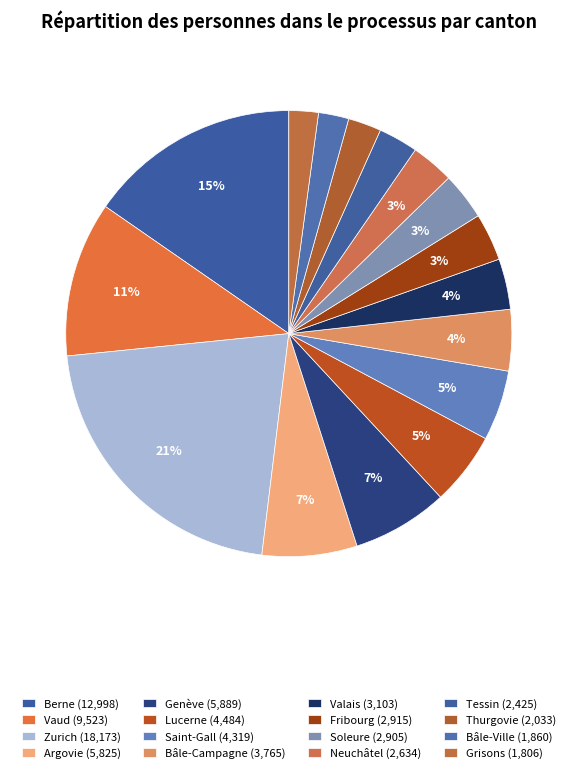

Rank the categories by value from highest to lowest.

Zurich, Berne, Vaud, Genève, Argovie, Lucerne, Saint-Gall, Bâle-Campagne, Valais, Fribourg, Soleure, Neuchâtel, Tessin, Thurgovie, Bâle-Ville, Grisons